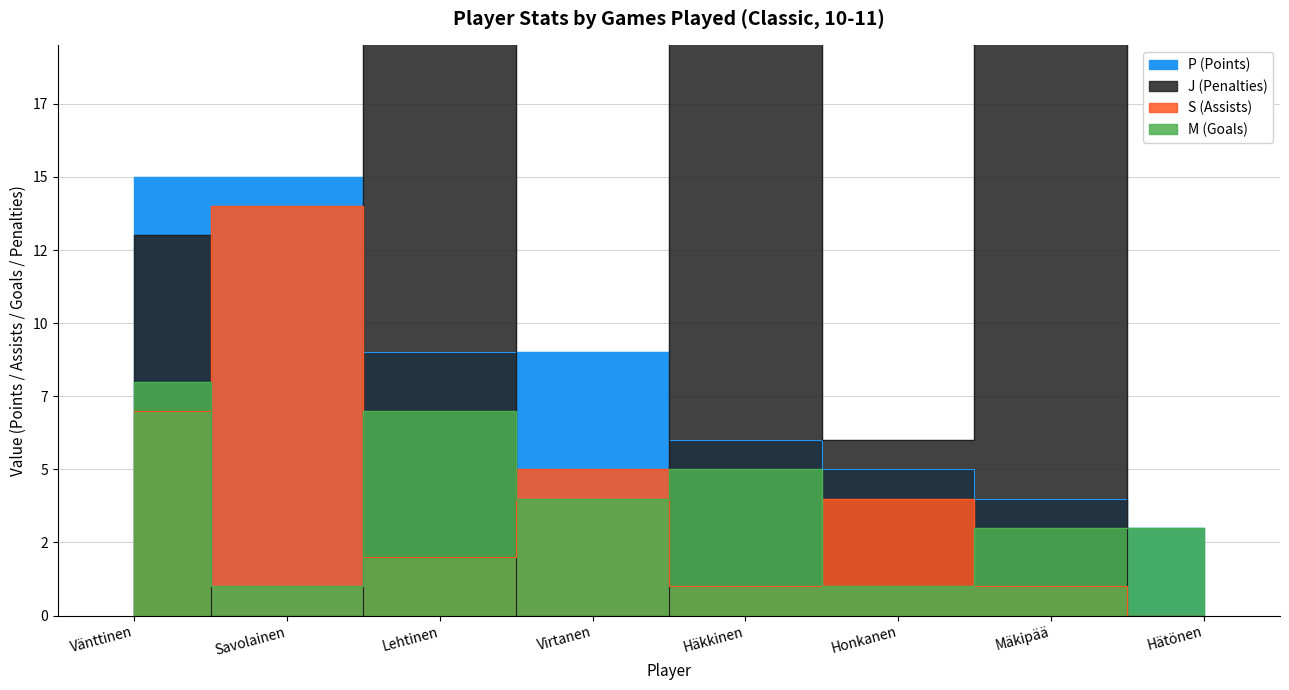

What is the difference between the highest and lowest values at Savolainen?

15